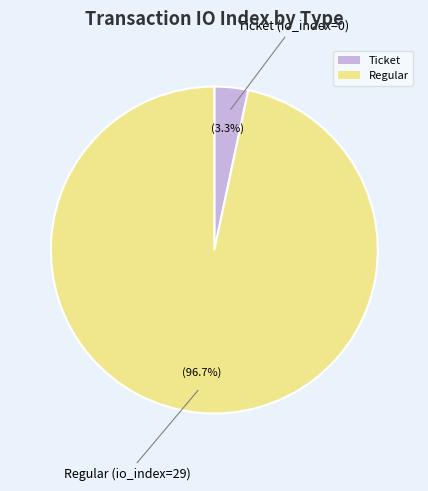

Which has a higher value, Ticket or Regular?

Regular